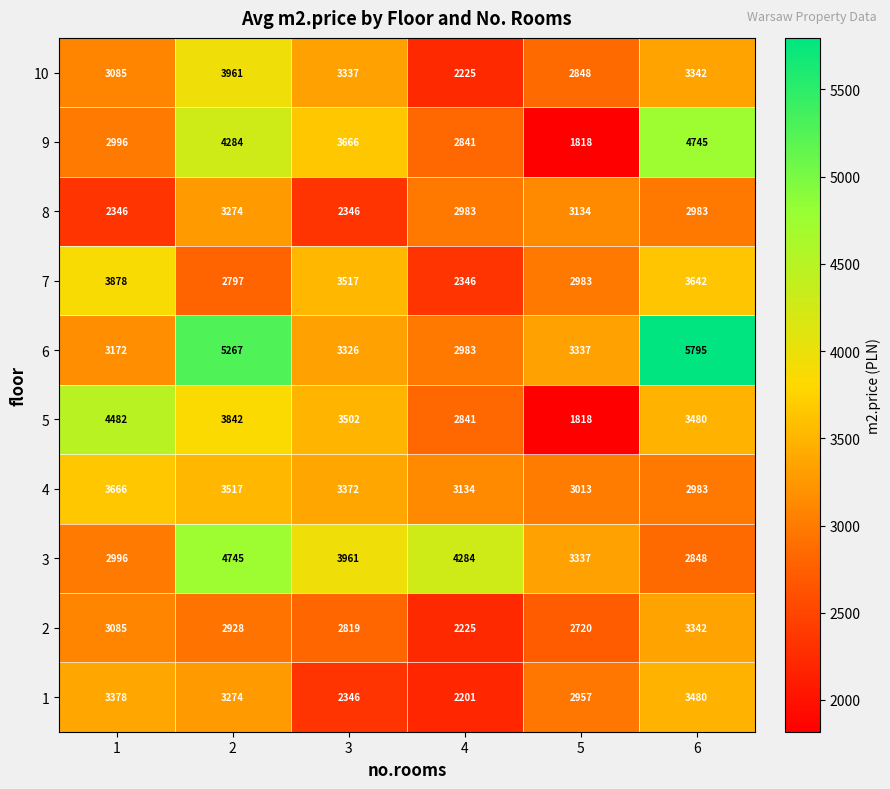

What is the average value of the 1 series?

2939